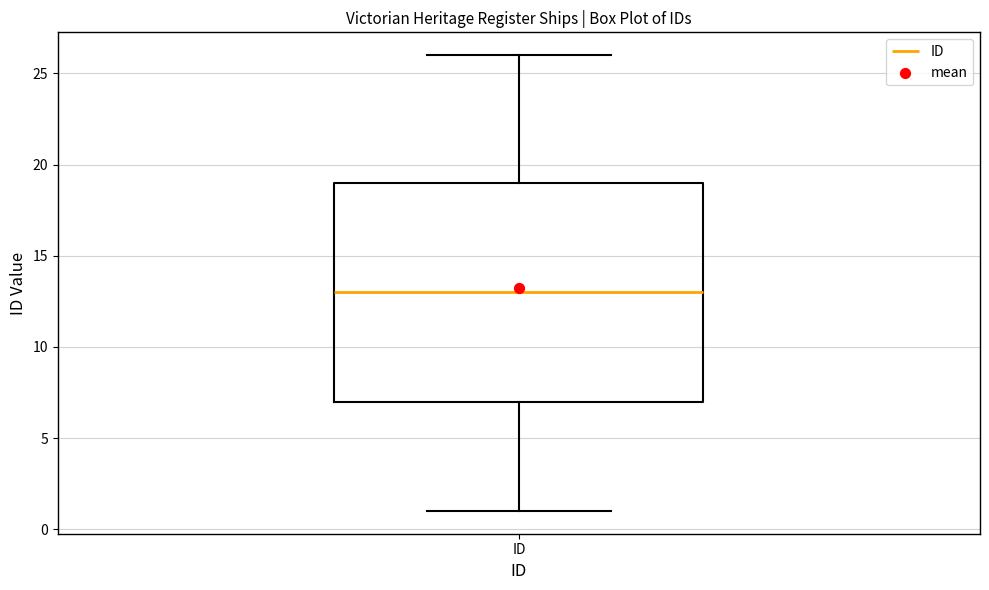

Transcribe this box plot: give where the median line is, the range the box spans, and where the two whiskers end, as read against the y-axis. The values are not printed on the chart, so give them approximately, as read against the axis.

median 13, box 7 to 19, whiskers 1 to 26